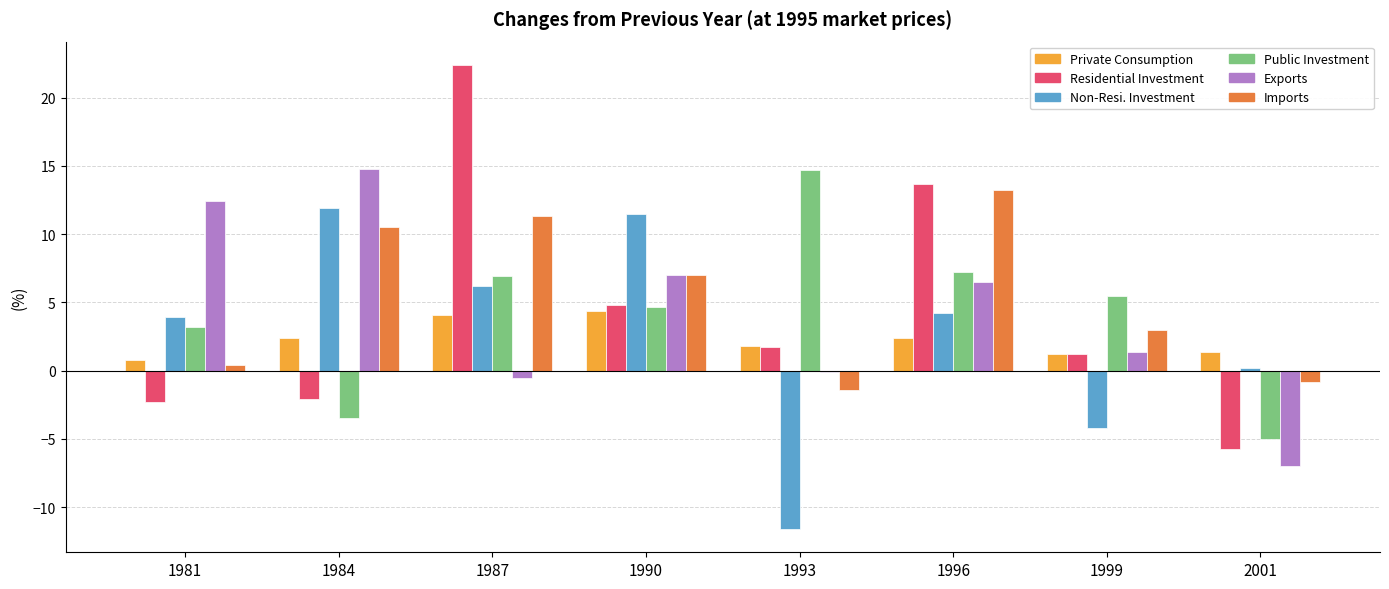

Between 1981 and 1993, which series saw the biggest shift?

Non-Resi. Investment